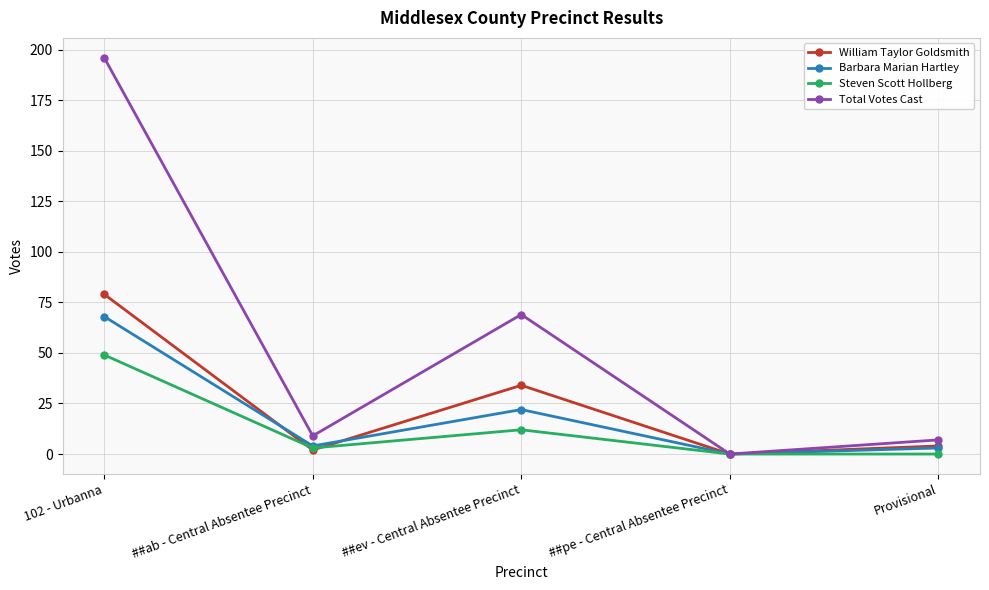

Where is the first local maximum for Steven Scott Hollberg?

##ev - Central Absentee Precinct